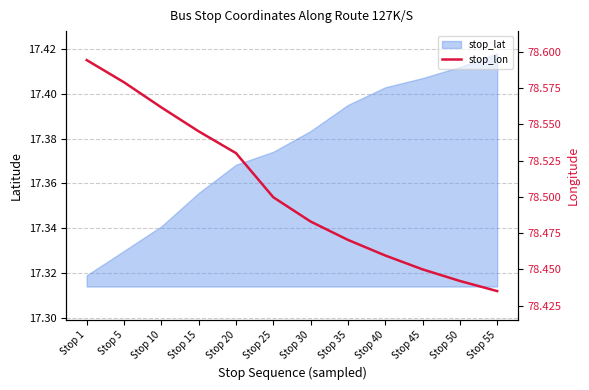

At which label is the value closest to 78?

Stop 55